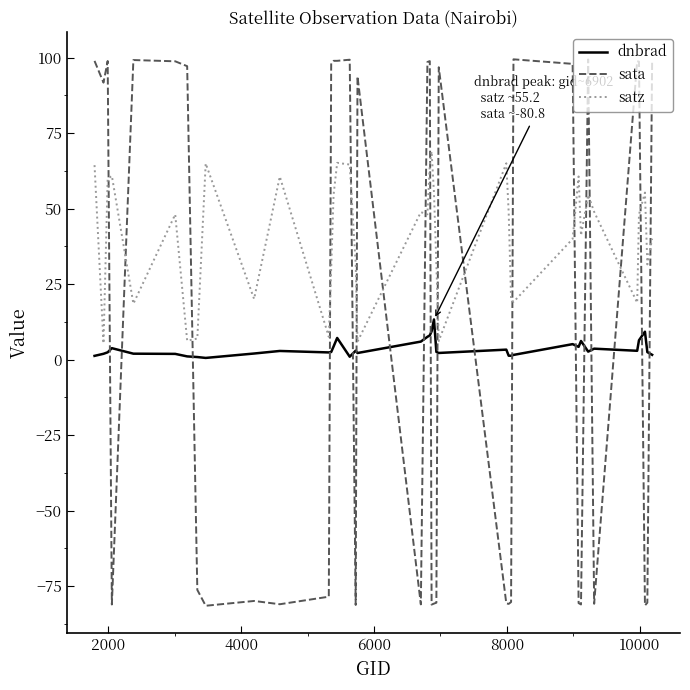

Which series ends up on top after the final intersection of dnbrad and sata?

sata